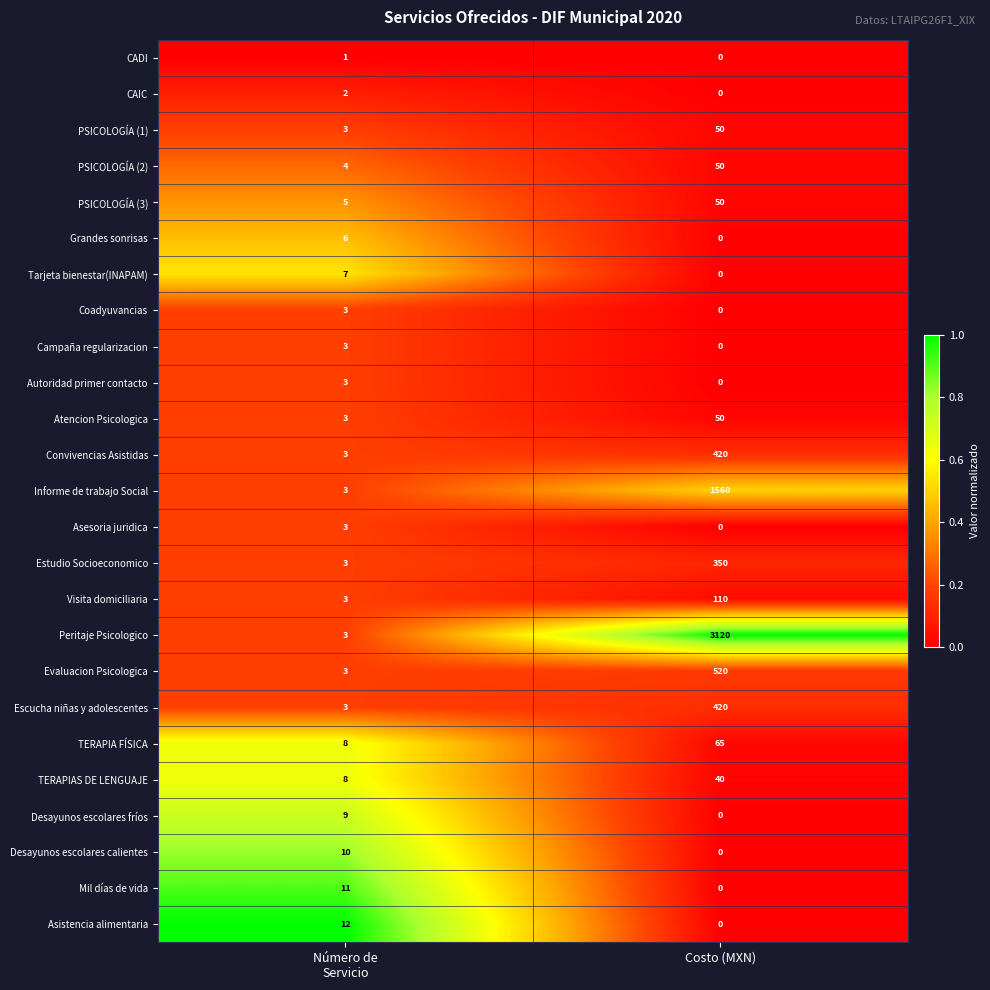

What is the difference between the maximum and minimum values in the Informe de trabajo Social series?

1557